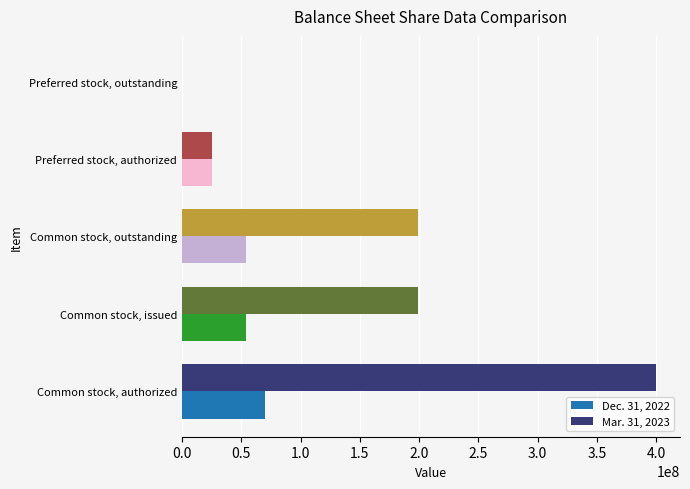

Count the number of data series in this chart.

2